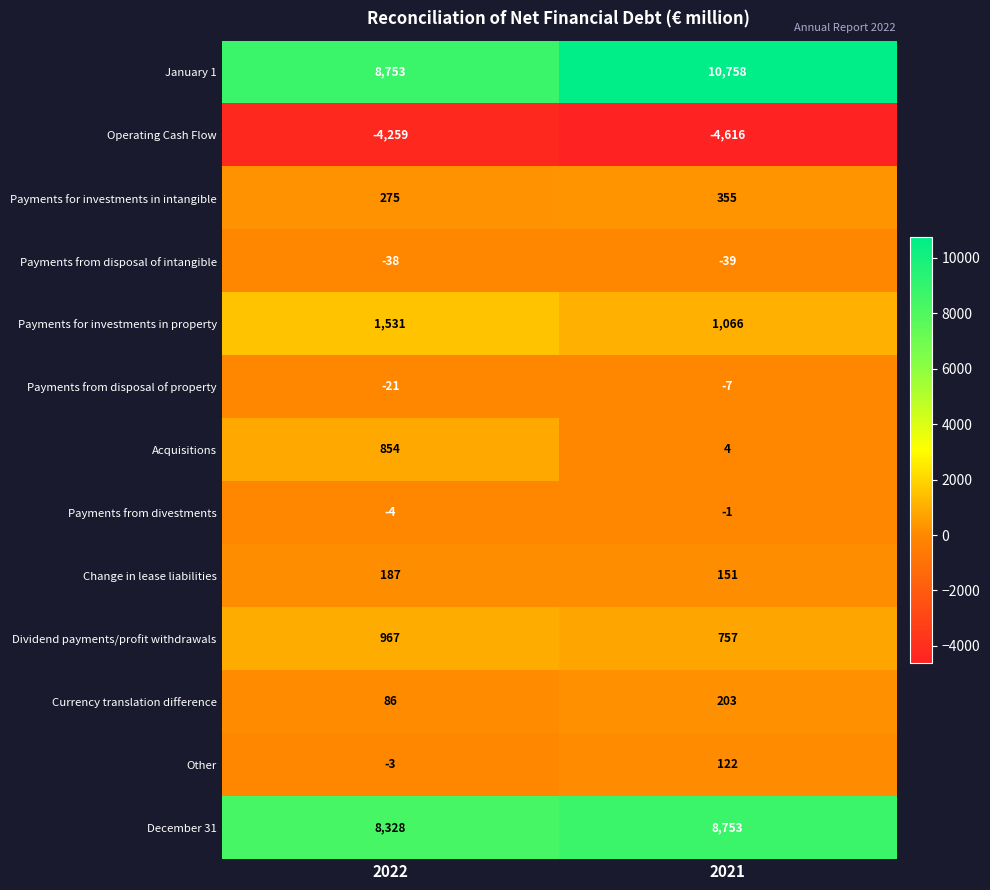

What value does the December 31 series have at 2021, to the nearest 50?

8750